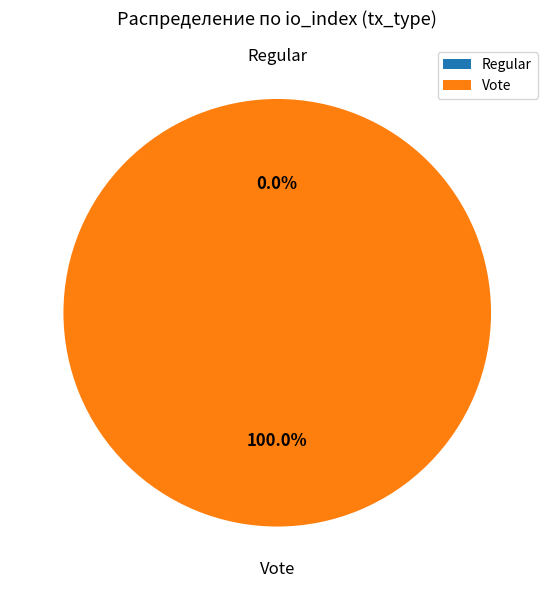

To the nearest percent, what is the difference between the Vote and Regular slice percentages?

100%